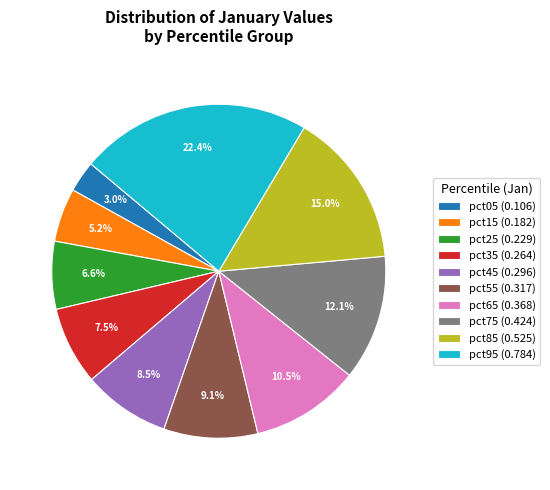

To the nearest percent, what is the difference between the largest and smallest slice percentages?

19%